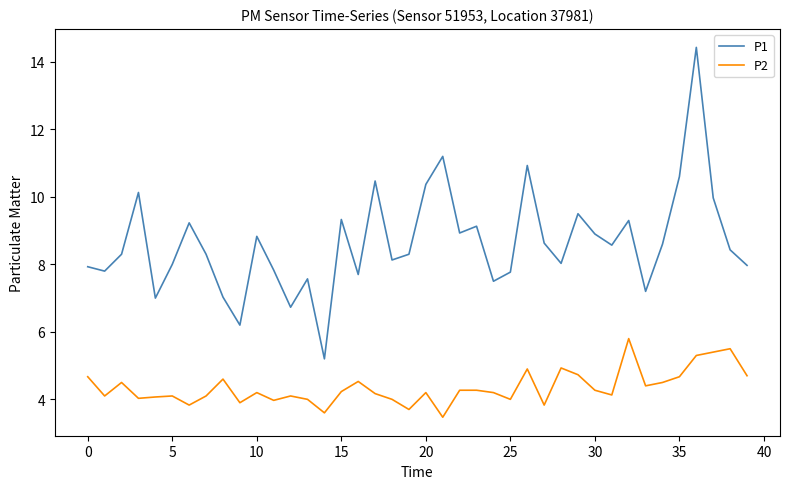

Which series has the widest spread of values?

P1